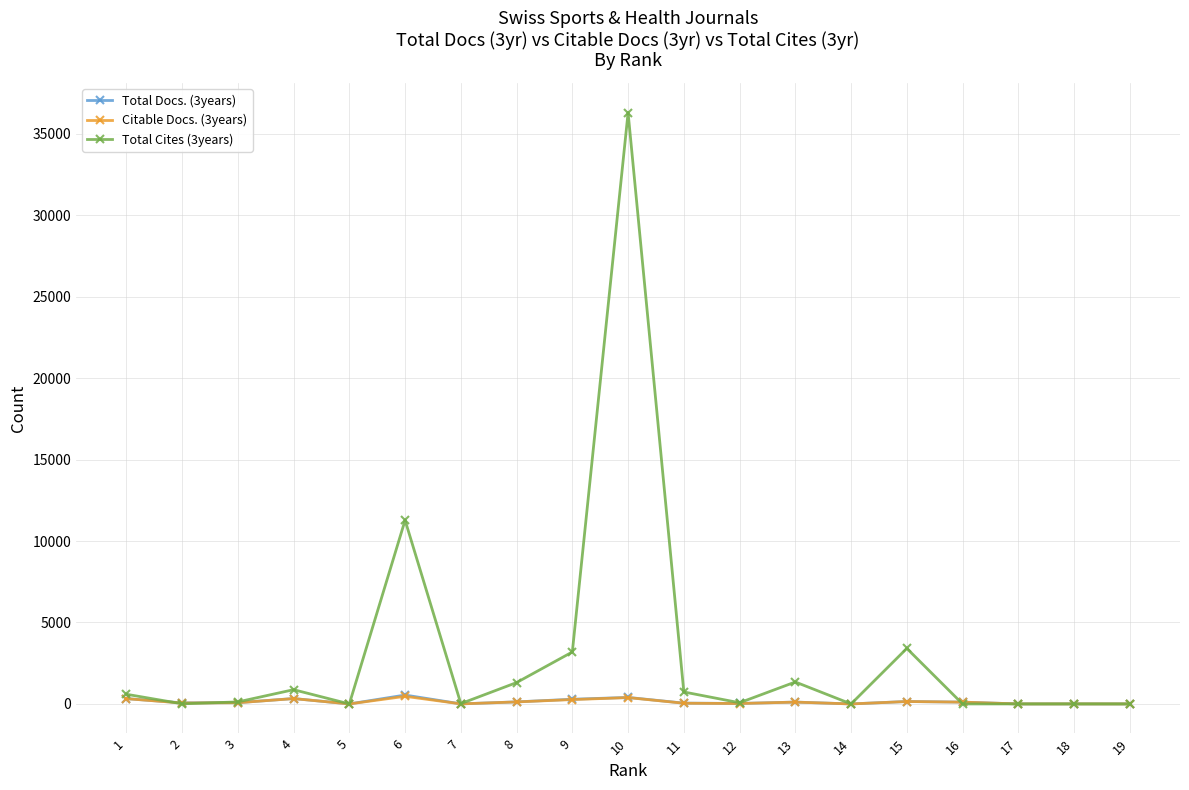

Is it true that Total Cites (3years) equals 11276 at 6?

True